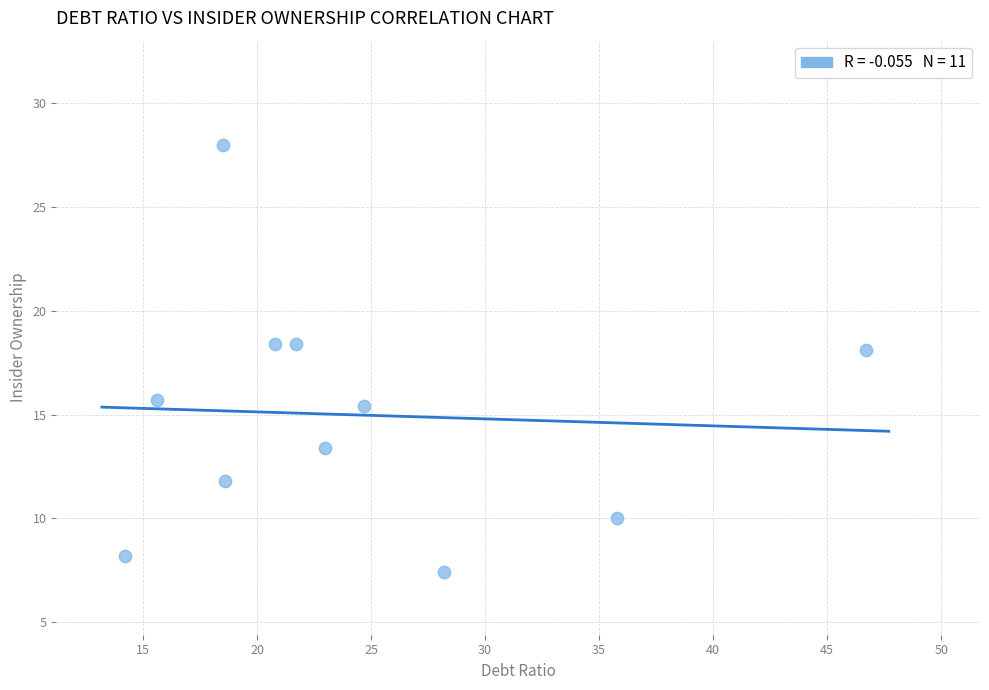

What is the range of Y values (max minus min)?

20.6